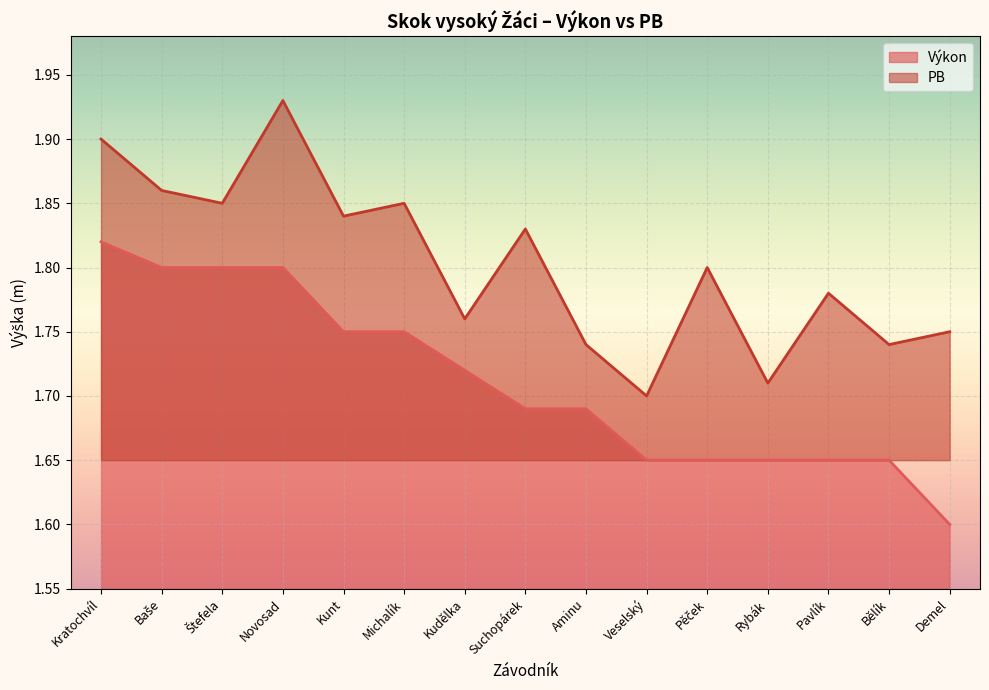

What is the average value of the Výkon series?

1.7